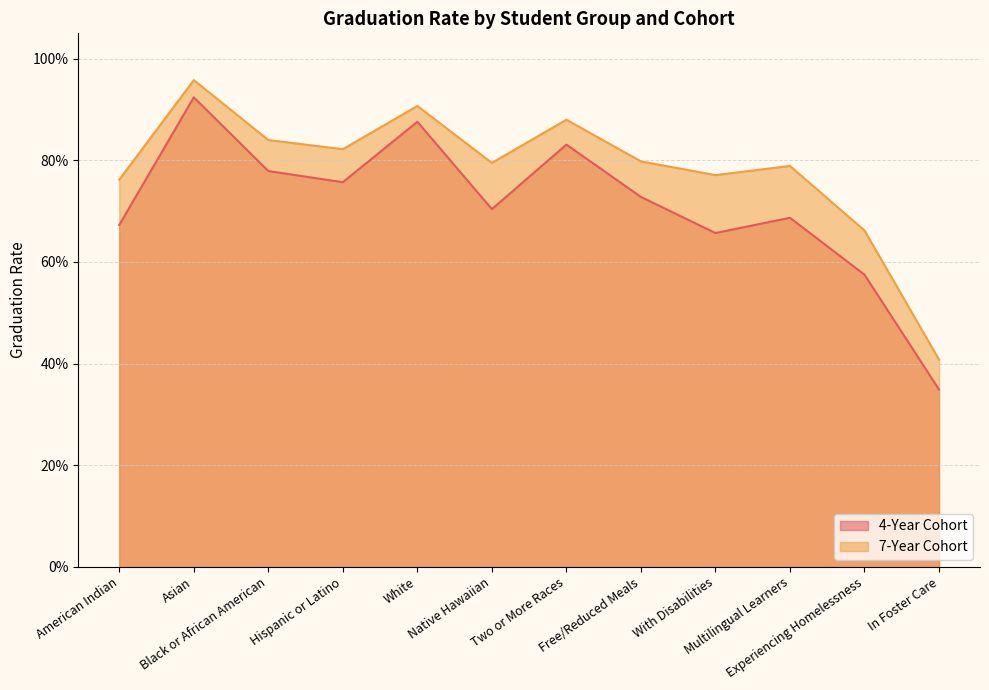

How many 4-Year Cohort values are between 0 and 1?

12